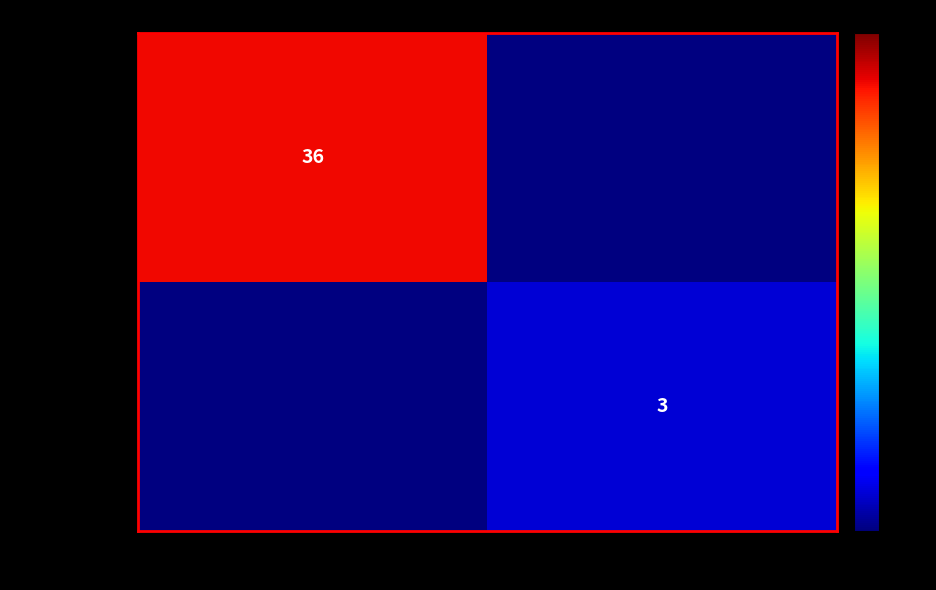

How many values in 89676e596a68… are above zero?

1